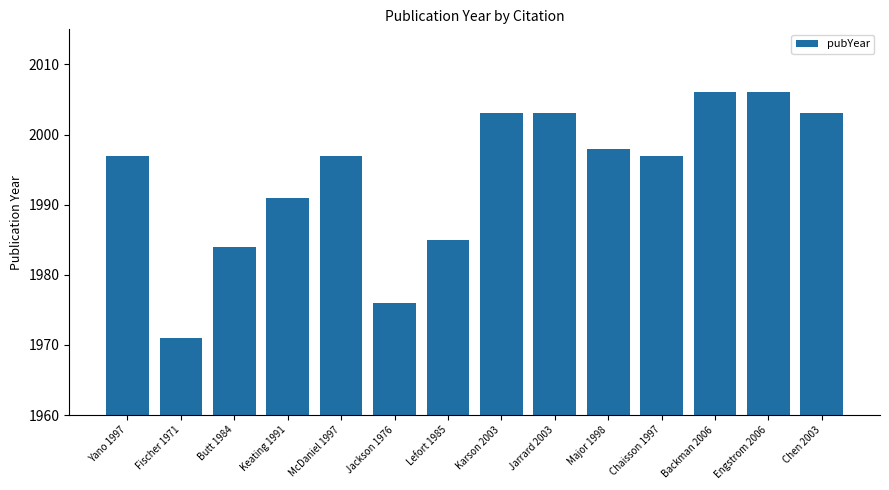

Which label corresponds to the smallest value in the chart?

Fischer 1971